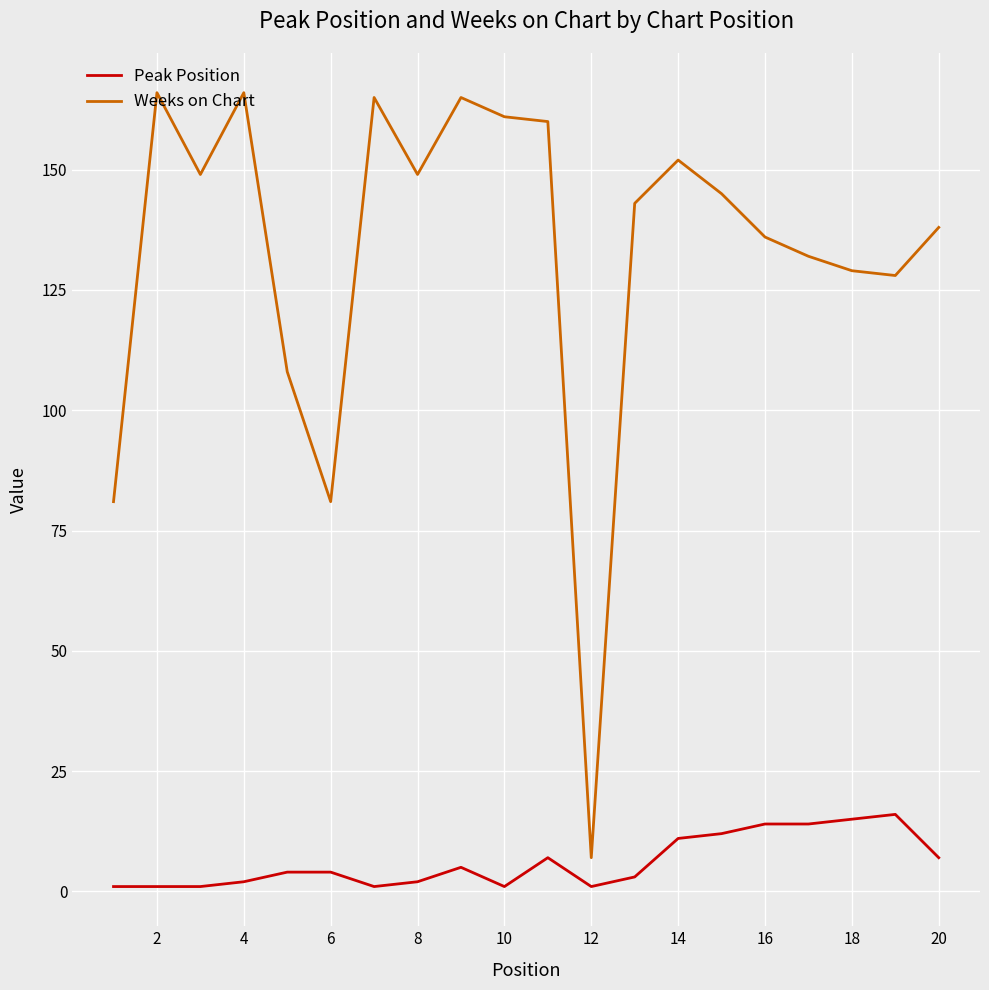

Which series has the largest total across all categories?

Weeks on Chart